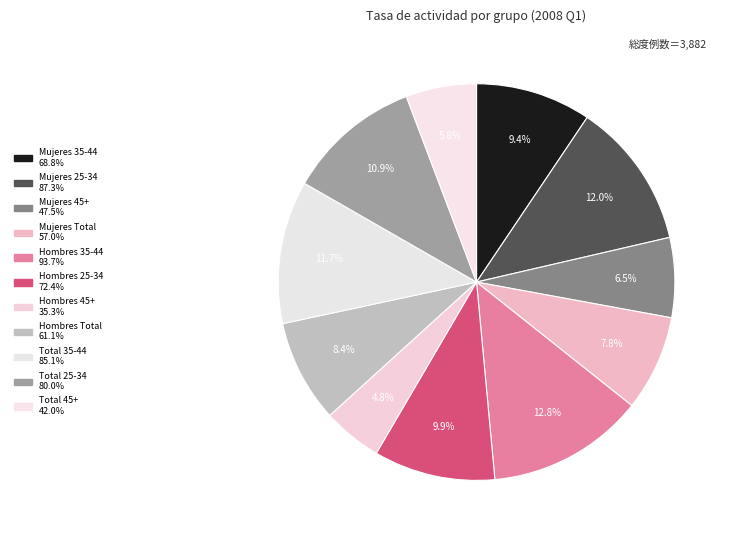

How many segments does this pie chart have?

11